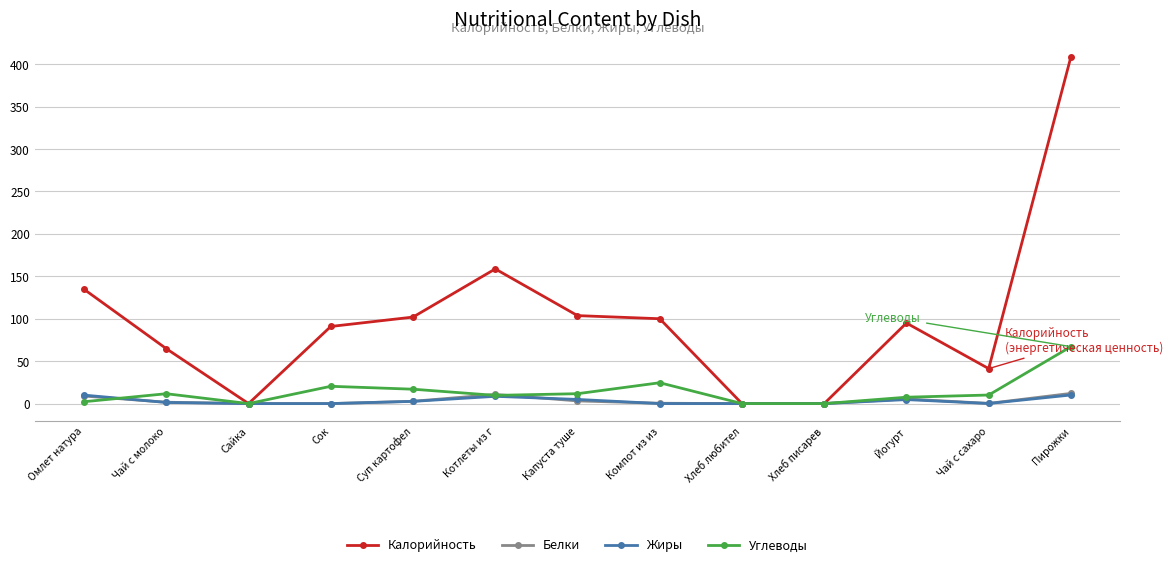

True or false: Углеводы has a value of -31.4 at Сайка.

False